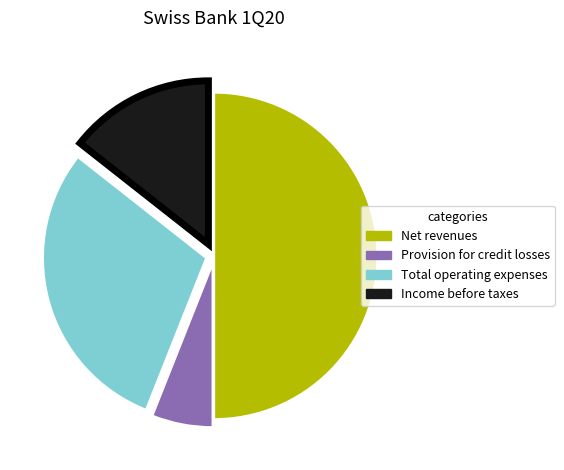

Is it true that Net revenues is 56% of the pie?

False